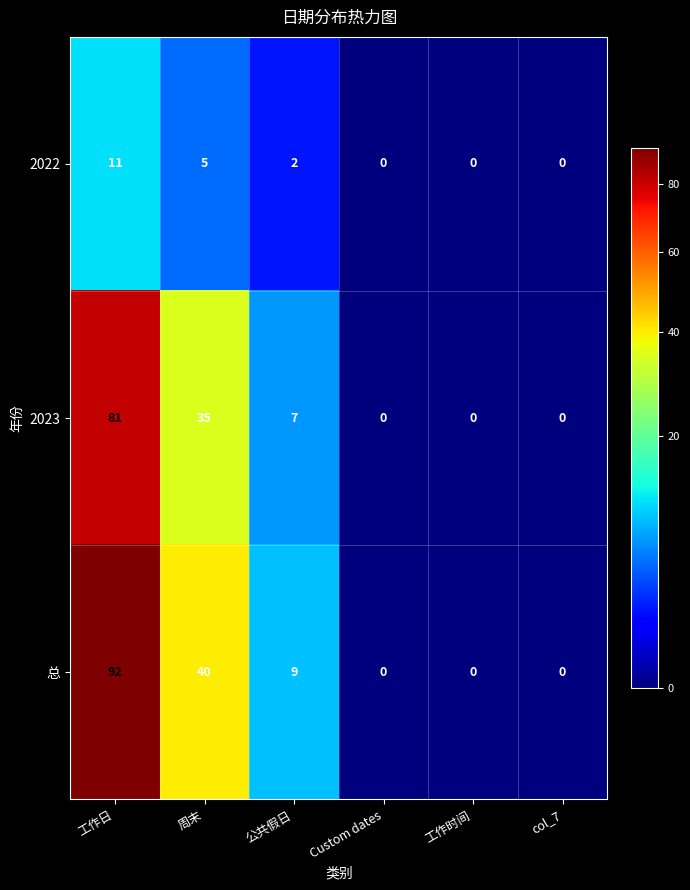

At which label does 2023 first exceed 7?

工作日